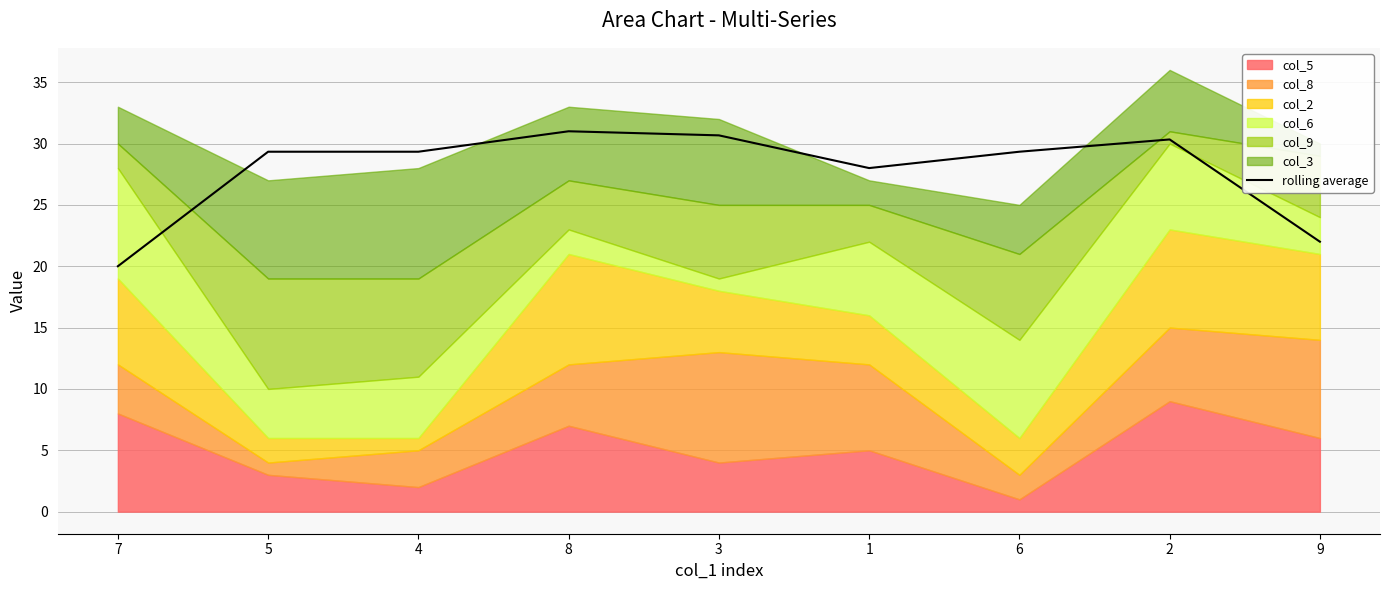

Reading right to left, list all the values displayed in this chart.

9=22.0	2=30.3	6=29.3	1=28.0	3=30.7	8=31.0	4=29.3	5=29.3	7=20.0